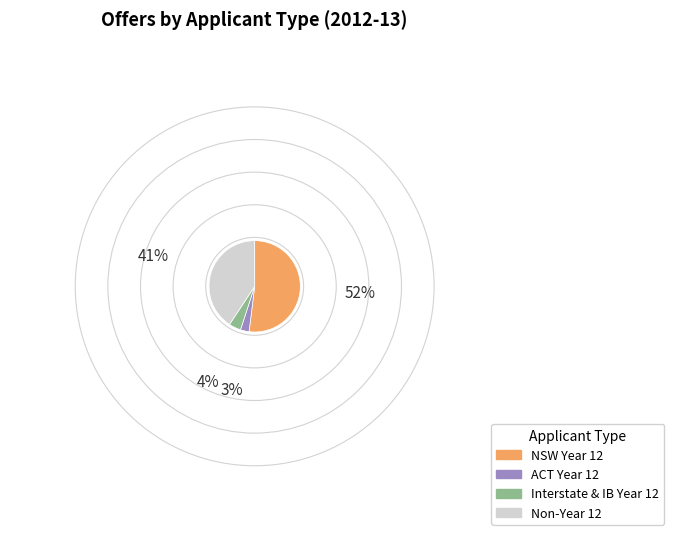

Is there any slice that represents more than half of the pie?

Yes